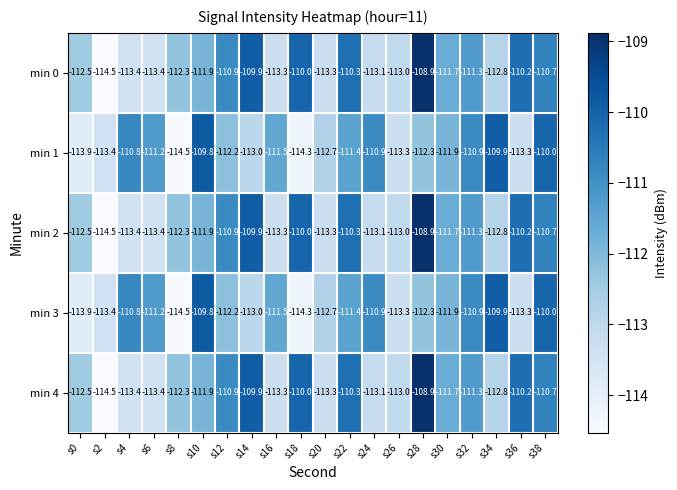

What is the difference between the maximum and minimum values in the min 1 series?

4.7